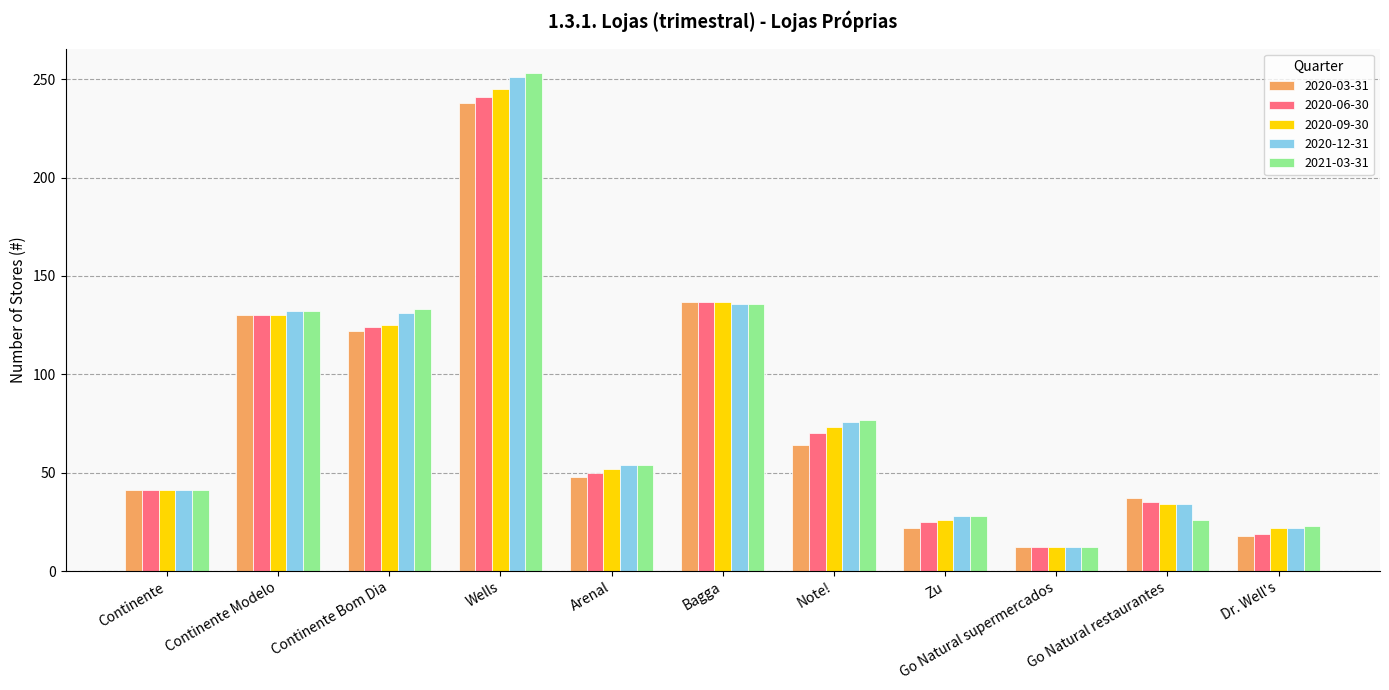

At which label does 2020-12-31 first exceed 54?

Continente Modelo